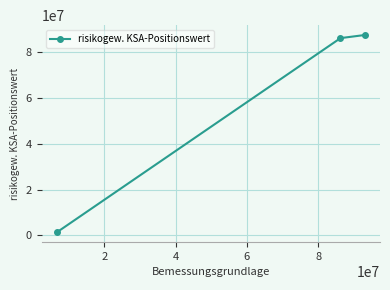

What is the maximum value shown in the chart?

87540395.4